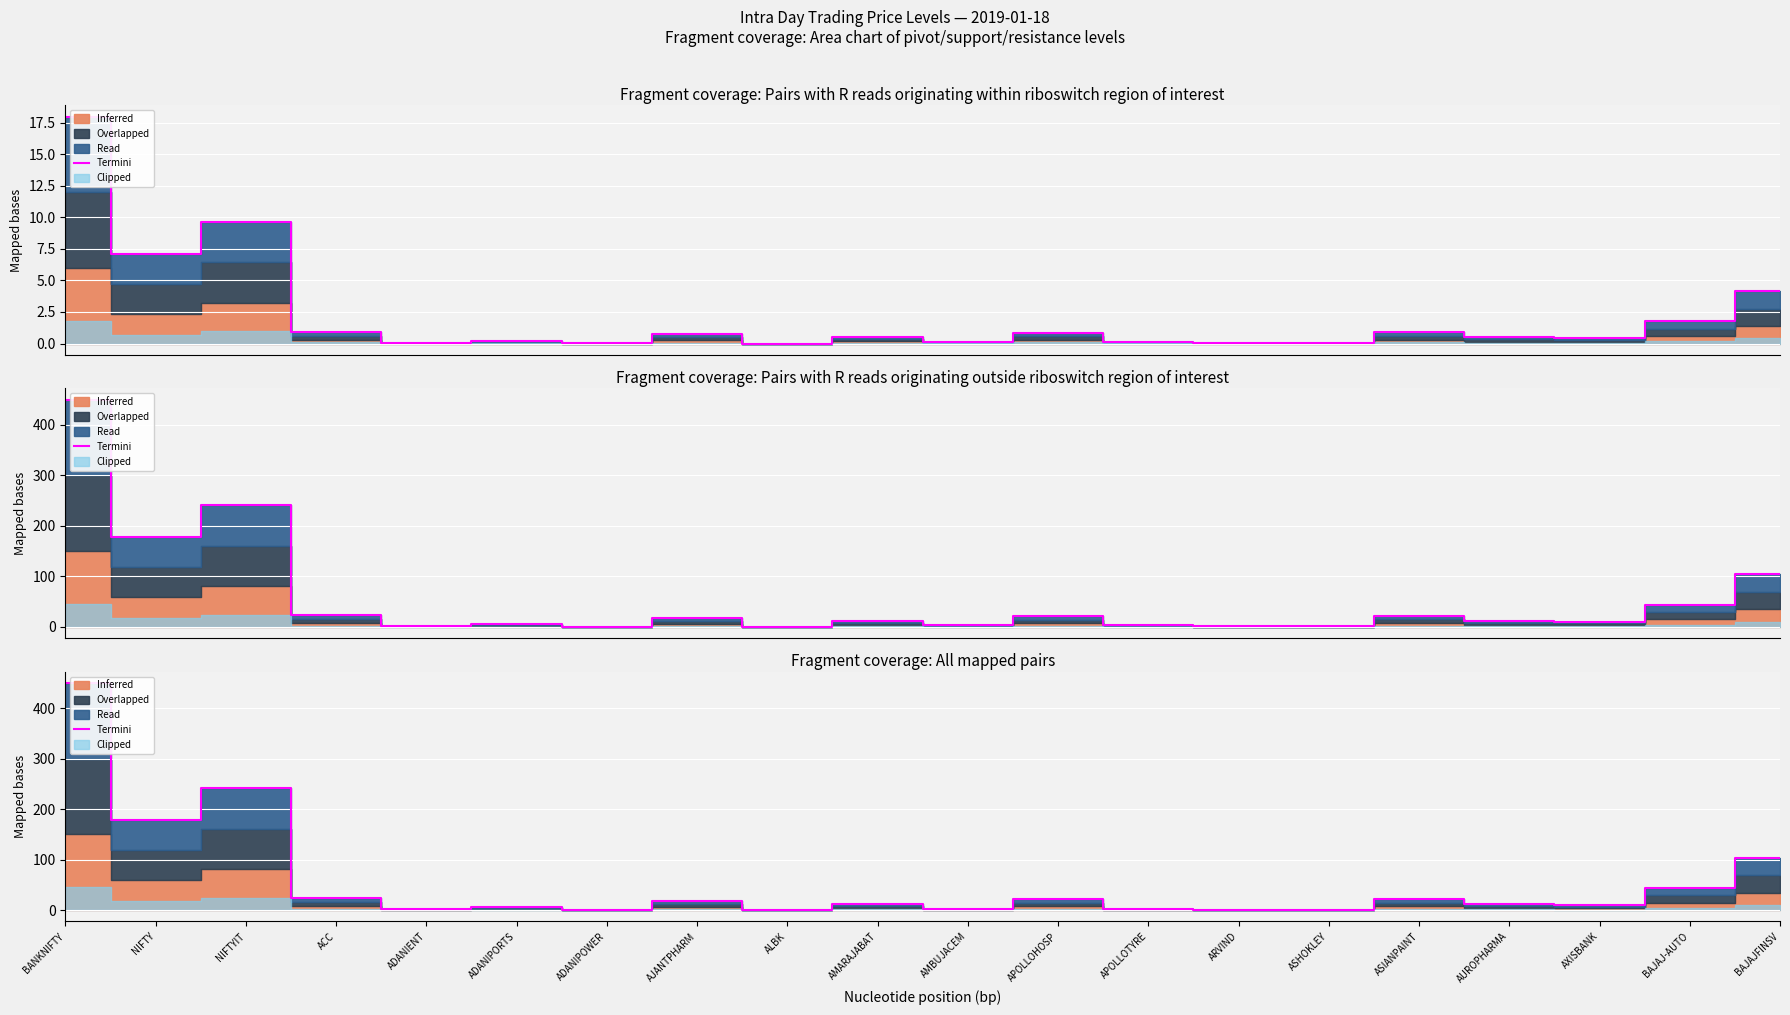

Rank the categories by value from lowest to highest.

ALBK, ADANIPOWER, ASHOKLEY, ARVIND, ADANIENT, AMBUJACEM, APOLLOTYRE, ADANIPORTS, AXISBANK, AUROPHARMA, AMARAJABAT, AJANTPHARM, APOLLOHOSP, ASIANPAINT, ACC, BAJAJ-AUTO, BAJAJFINSV, NIFTY, NIFTYIT, BANKNIFTY